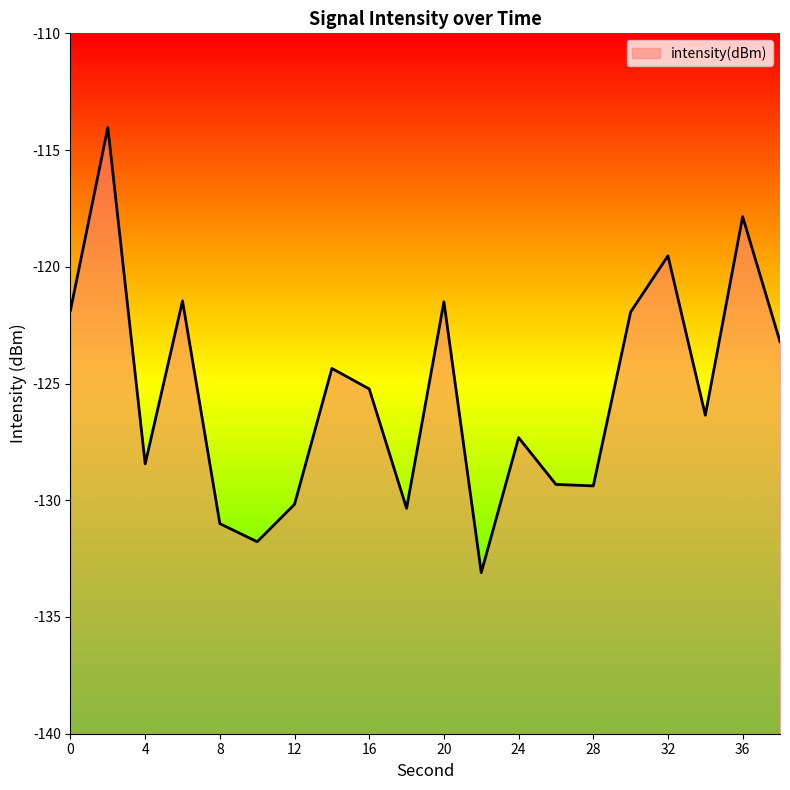

What is the approximate value at 30?

-121.9